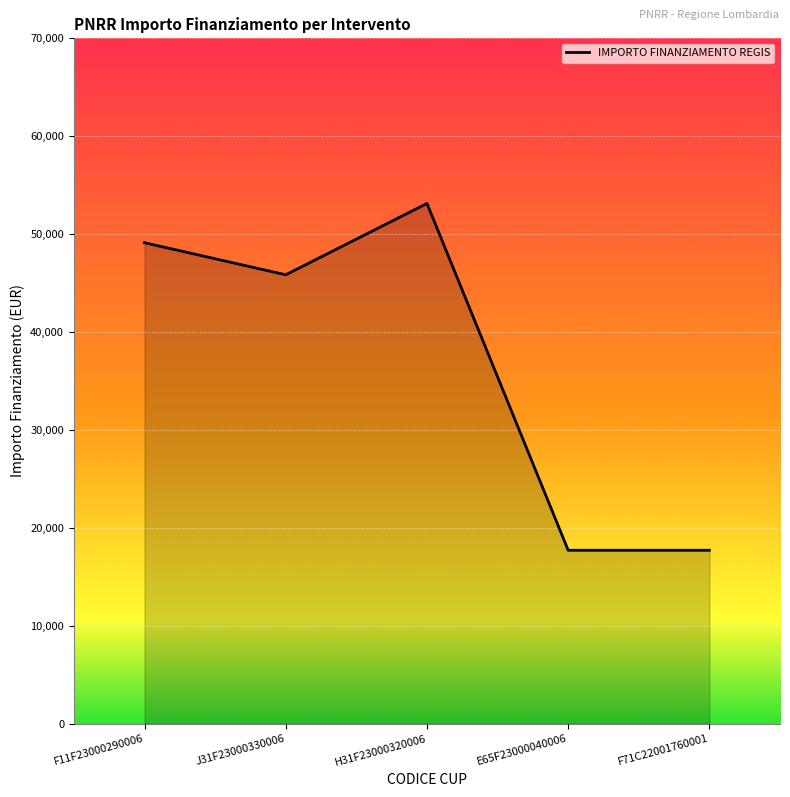

What is the greatest value displayed?

53136